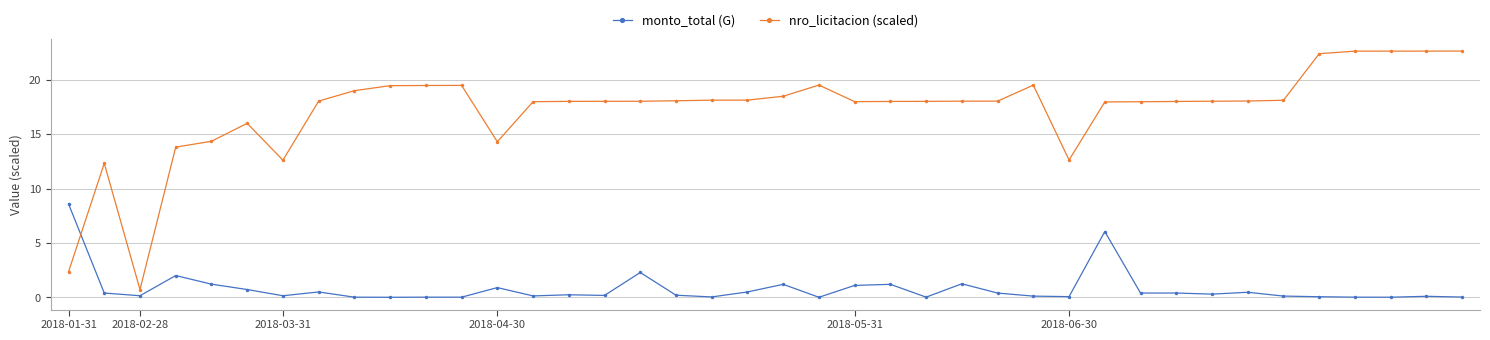

Rank the series by their maximum value, from highest to lowest.

nro_licitacion (scaled), monto_total (G)